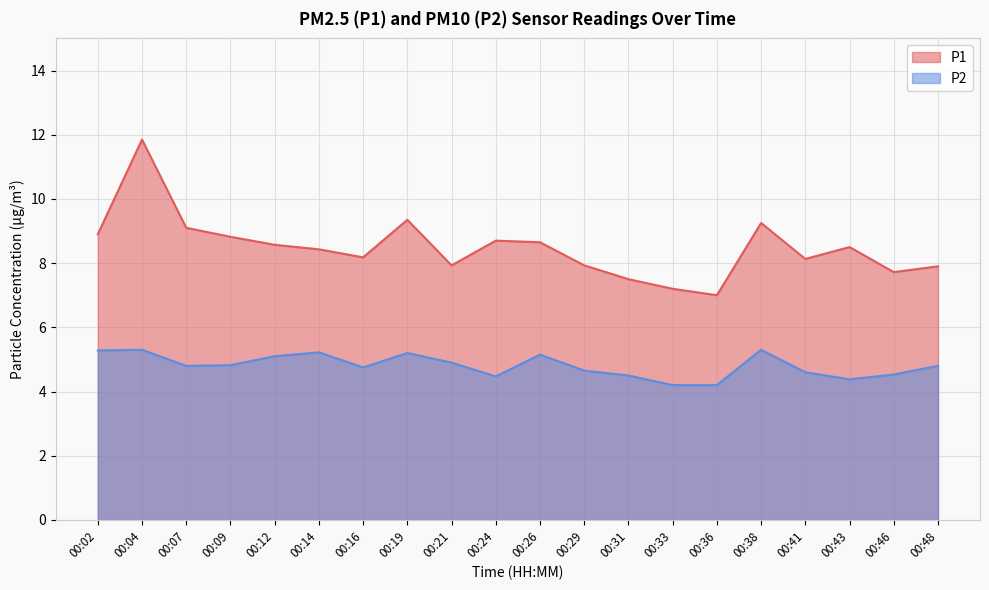

Reading right to left, list all the values displayed in this chart.

P1: 00:48=7.9	00:46=7.7	00:43=8.5	00:41=8.1	00:38=9.2	00:36=7.0	00:33=7.2	00:31=7.5	00:29=7.9	00:26=8.7	00:24=8.7	00:21=7.9	00:19=9.3	00:16=8.2	00:14=8.4	00:12=8.6	00:09=8.8	00:07=9.1	00:04=11.8	00:02=8.9
P2: 00:48=4.8	00:46=4.5	00:43=4.4	00:41=4.6	00:38=5.3	00:36=4.2	00:33=4.2	00:31=4.5	00:29=4.7	00:26=5.2	00:24=4.5	00:21=4.9	00:19=5.2	00:16=4.8	00:14=5.2	00:12=5.1	00:09=4.8	00:07=4.8	00:04=5.3	00:02=5.3